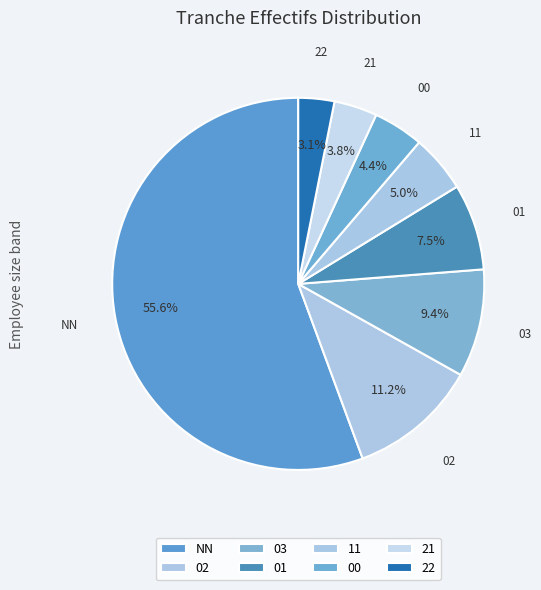

What percentage is the 21 slice, to the nearest percent?

4%